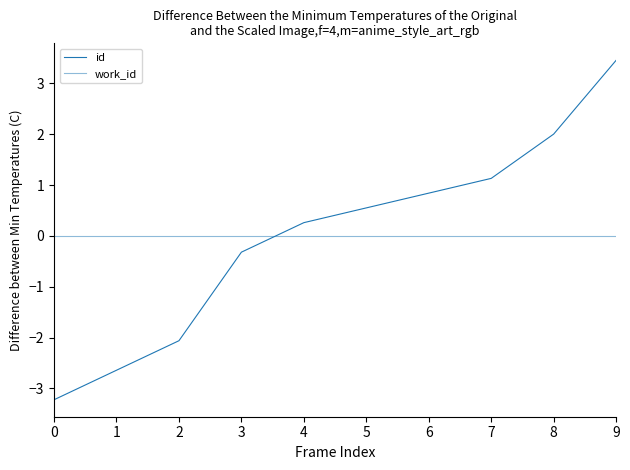

How many distinct data groups are displayed?

2